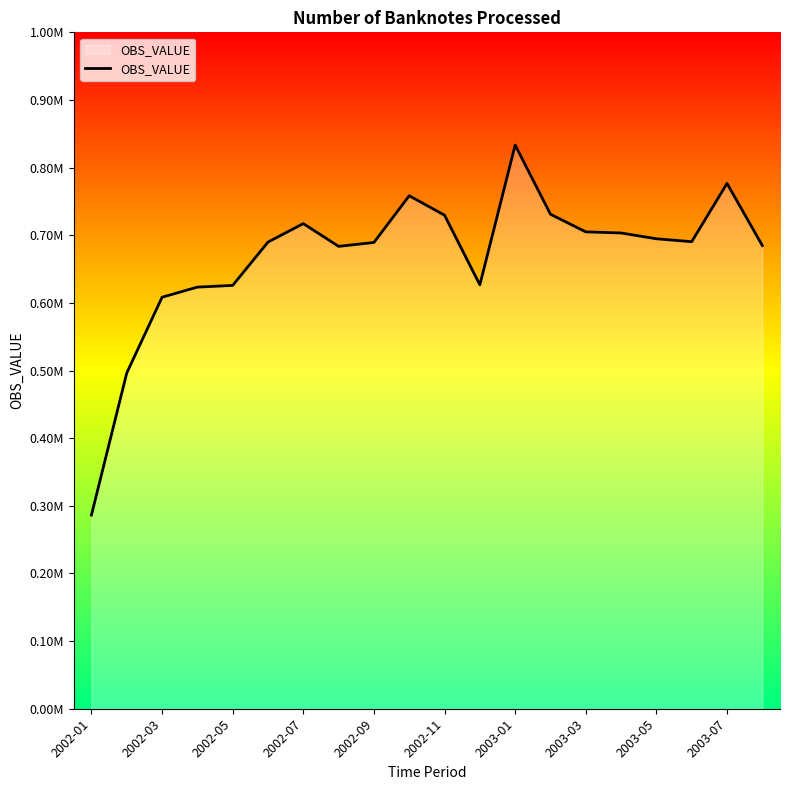

Does the chart display data point markers on the line(s)?

No